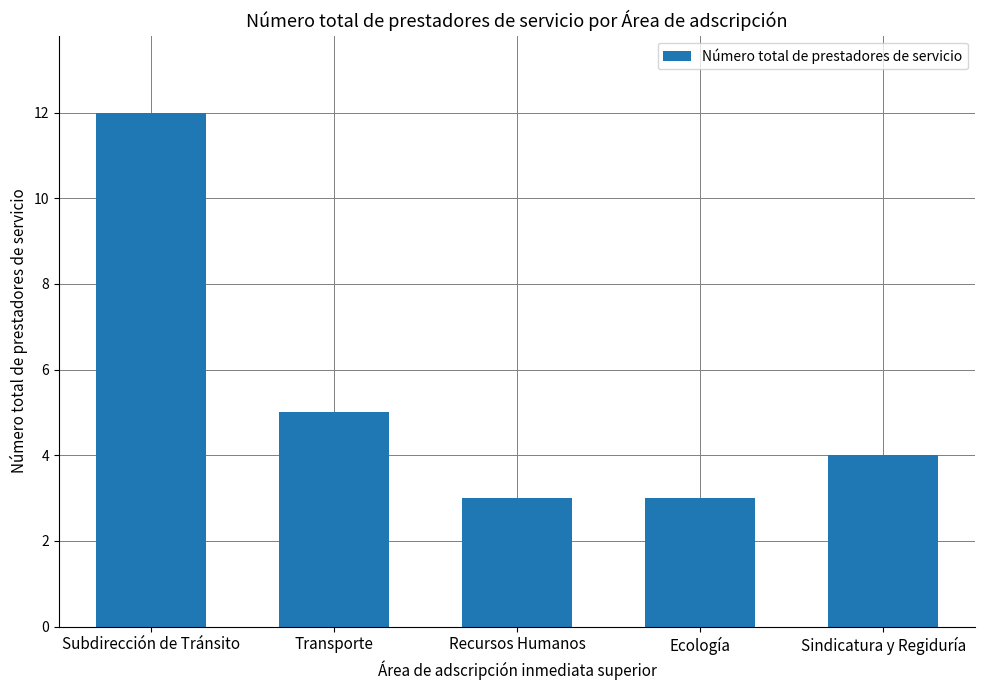

Are the bars grouped side by side (vs. stacked)?

No